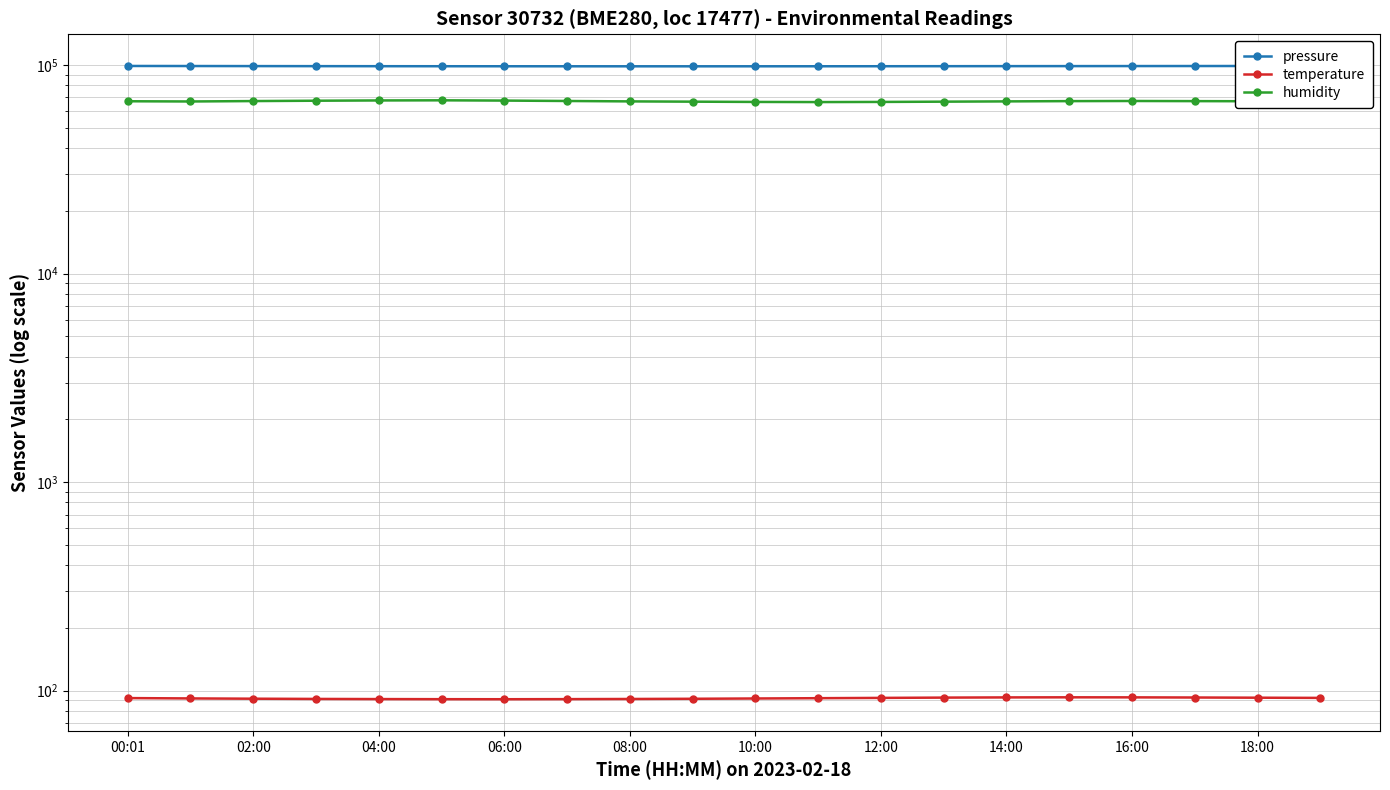

Which series has the widest spread of values?

humidity